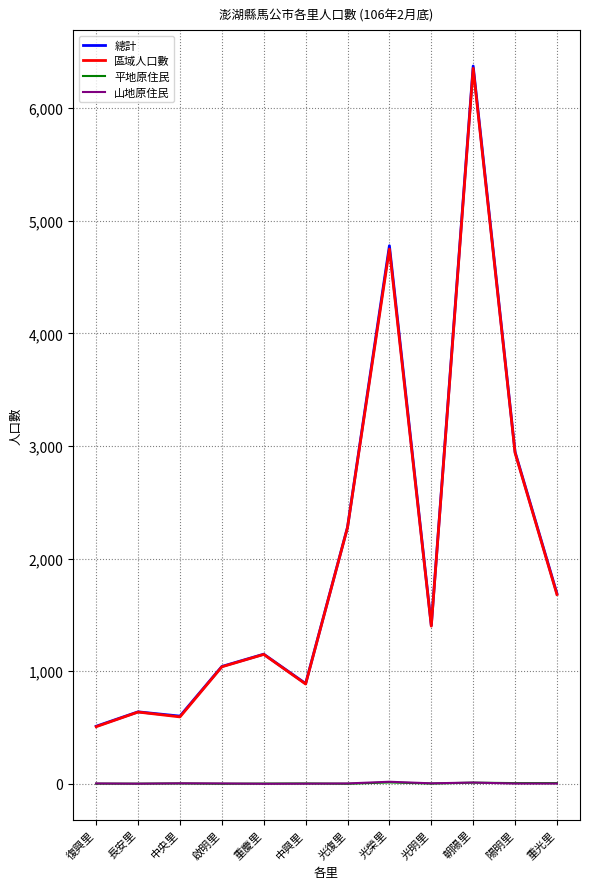

What is the approximate value of 平地原住民 at 中央里, to the nearest 5?

5